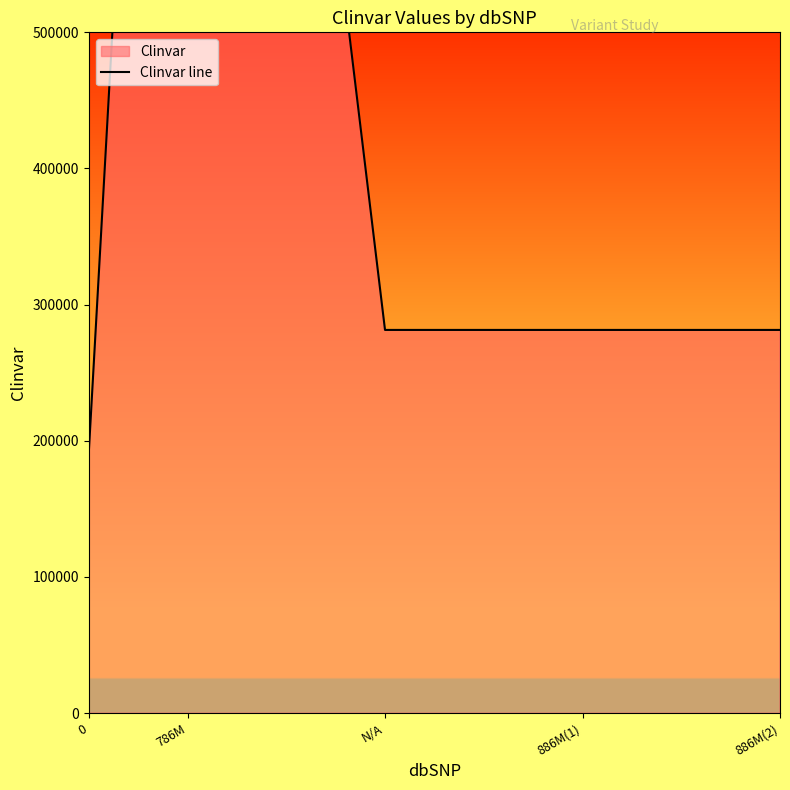

The value at 786M is 534510. True or false?

False